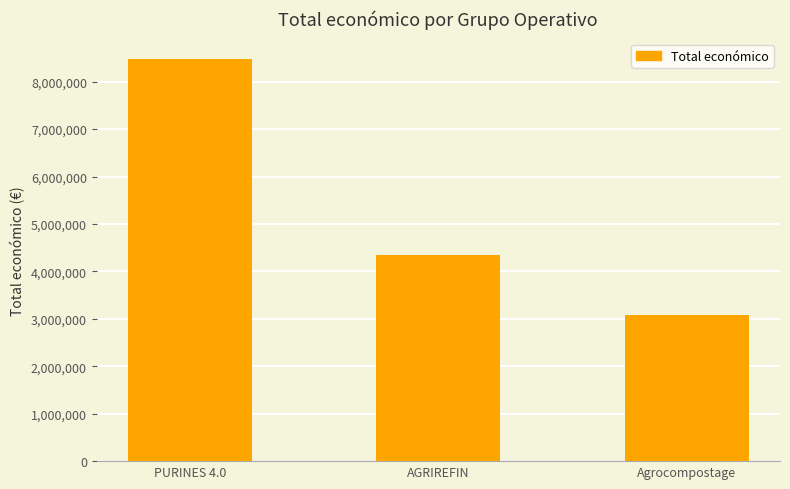

What is the change in value from AGRIREFIN to Agrocompostage?

-1257791